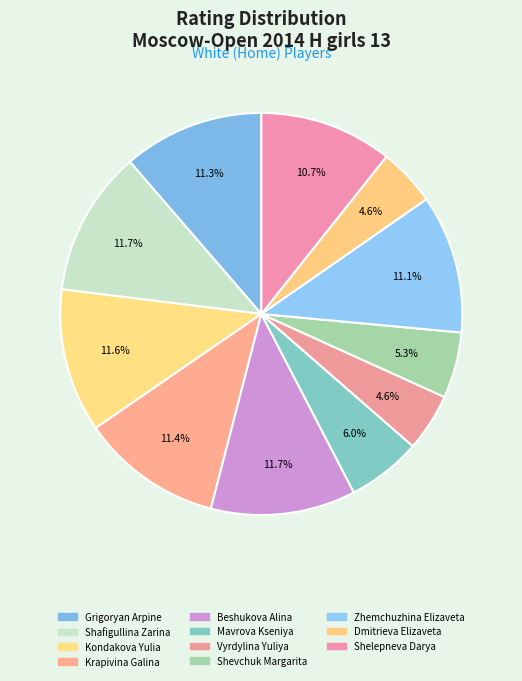

Count the number of slices in the pie.

11